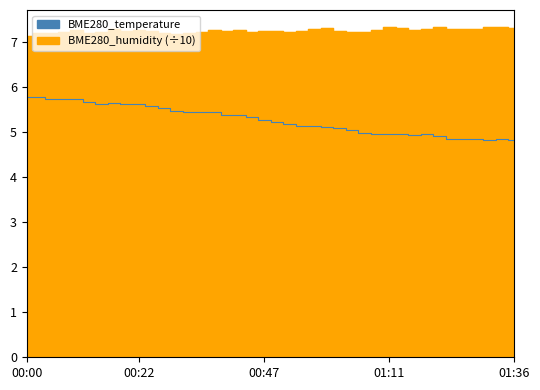

How many lines are shown in the chart?

2